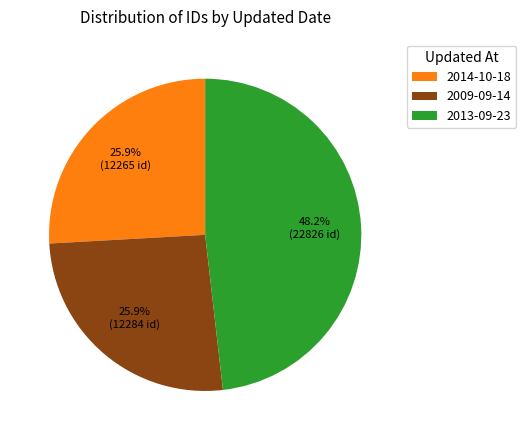

To the nearest percent, what percentage of the pie is 2009-09-14?

26%